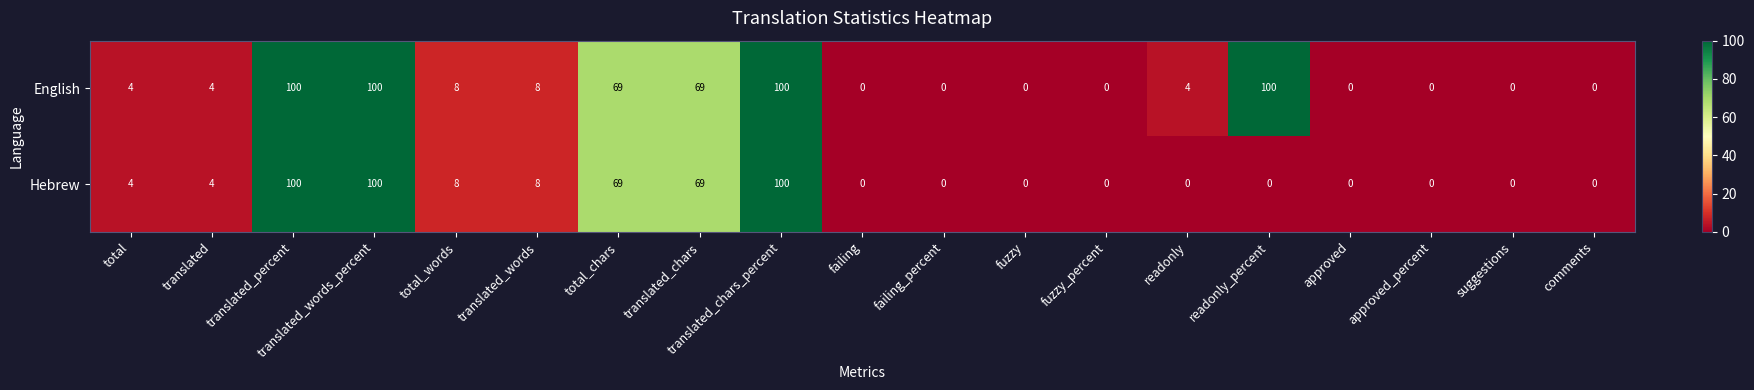

Which series has the largest total across all categories?

English